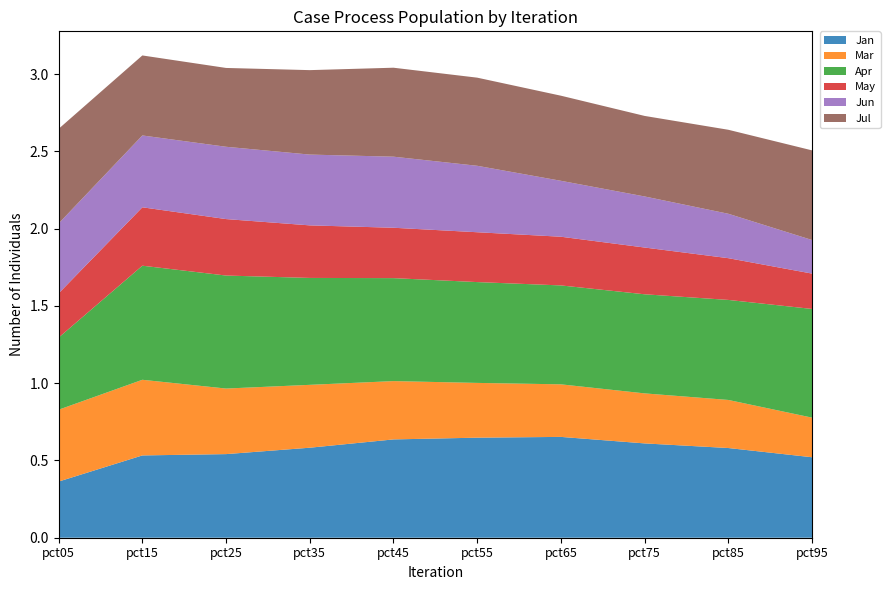

Reading right to left, transcribe all the data shown in this chart.

Jan: pct95=0.5	pct85=0.6	pct75=0.6	pct65=0.7	pct55=0.6	pct45=0.6	pct35=0.6	pct25=0.5	pct15=0.5	pct05=0.4
Mar: pct95=0.3	pct85=0.3	pct75=0.3	pct65=0.3	pct55=0.4	pct45=0.4	pct35=0.4	pct25=0.4	pct15=0.5	pct05=0.5
Apr: pct95=0.7	pct85=0.6	pct75=0.6	pct65=0.6	pct55=0.7	pct45=0.7	pct35=0.7	pct25=0.7	pct15=0.7	pct05=0.5
May: pct95=0.2	pct85=0.3	pct75=0.3	pct65=0.3	pct55=0.3	pct45=0.3	pct35=0.3	pct25=0.4	pct15=0.4	pct05=0.3
Jun: pct95=0.2	pct85=0.3	pct75=0.3	pct65=0.4	pct55=0.4	pct45=0.5	pct35=0.5	pct25=0.5	pct15=0.5	pct05=0.5
Jul: pct95=0.6	pct85=0.5	pct75=0.5	pct65=0.6	pct55=0.6	pct45=0.6	pct35=0.5	pct25=0.5	pct15=0.5	pct05=0.6